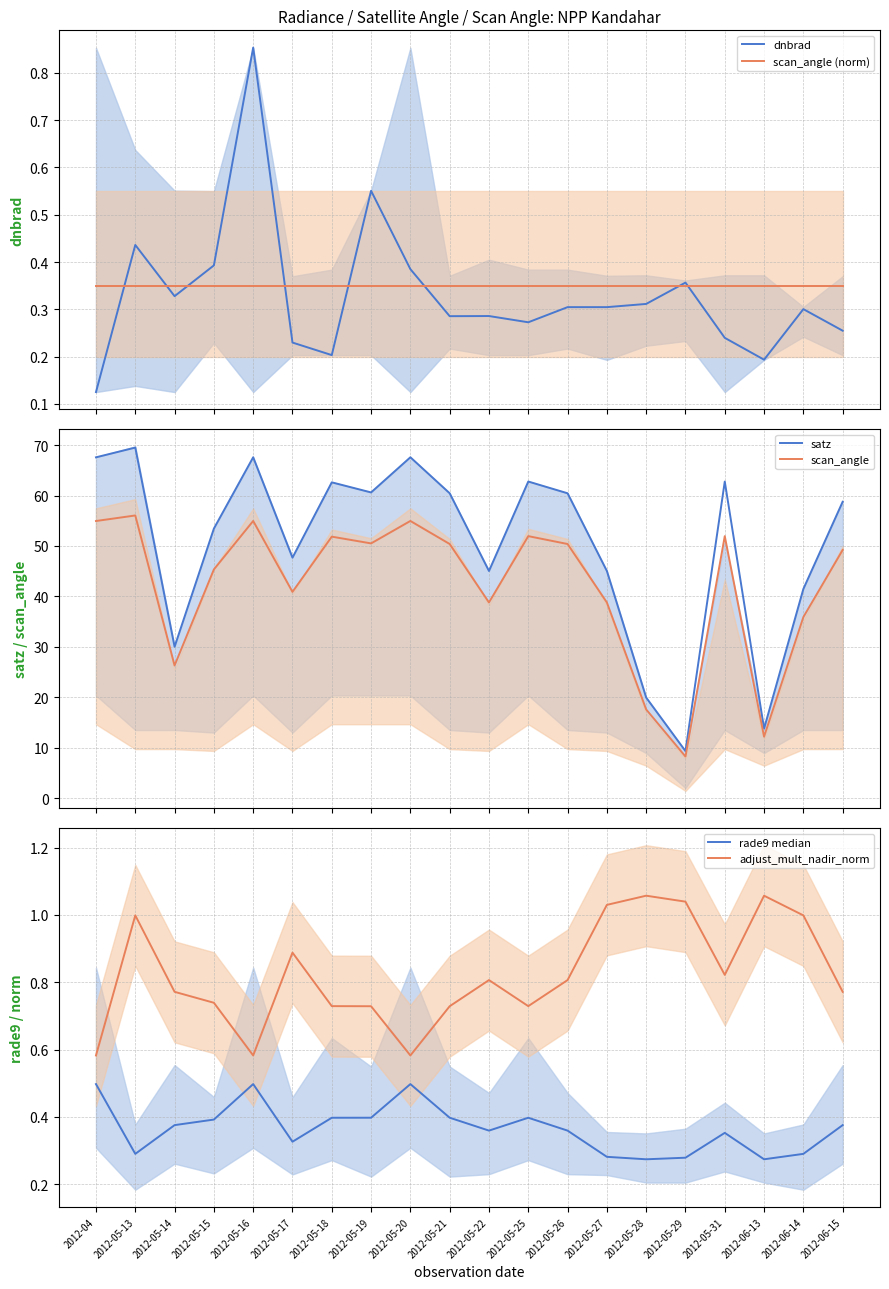

Which series has the largest range (max minus min)?

satz